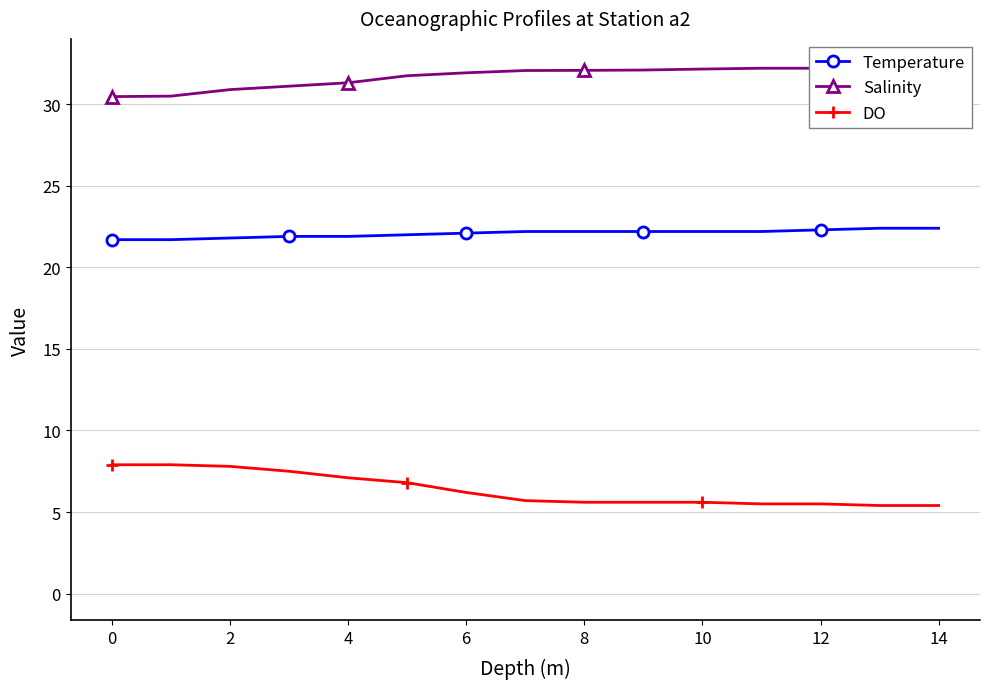

True or false: DO and Temperature intersect in this chart.

False